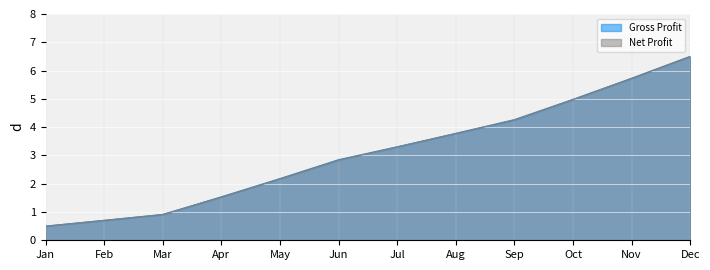

What is the average value of the Gross Profit series?

3.1